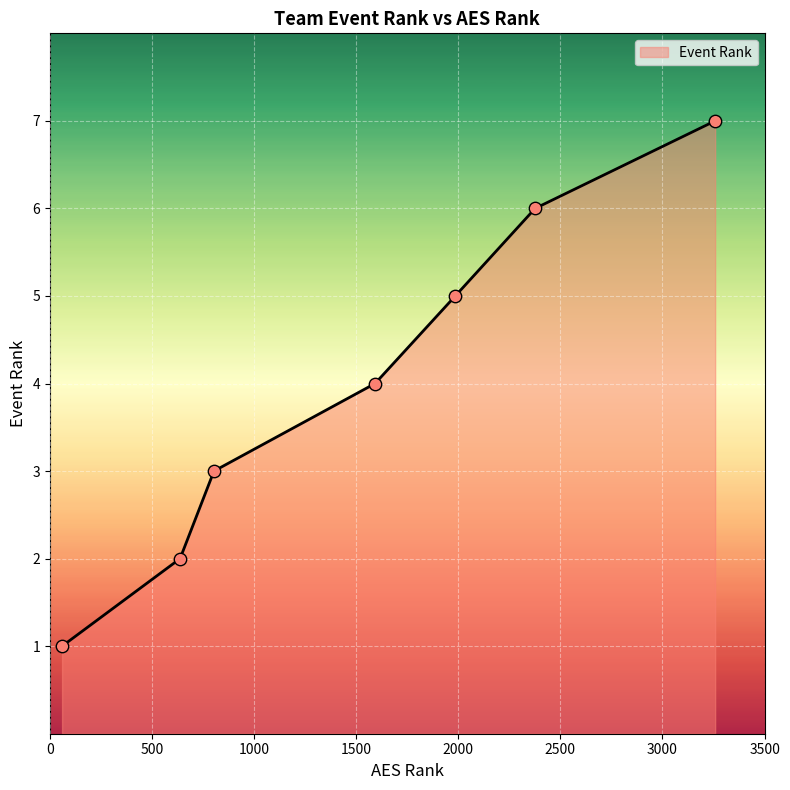

What is the average value?

4